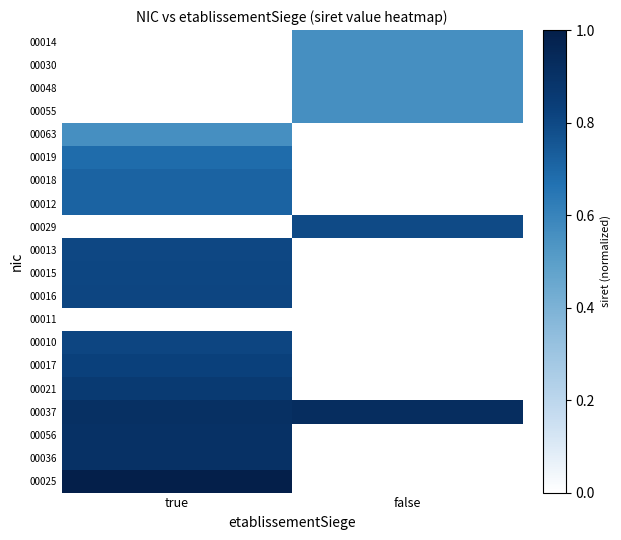

Reading right to left, transcribe all the data shown in this chart.

00014: false=0.6	true=0.0
00030: false=0.6	true=0.0
00048: false=0.6	true=0.0
00055: false=0.6	true=0.0
00063: false=0.0	true=0.6
00019: false=0.0	true=0.7
00018: false=0.0	true=0.7
00012: false=0.0	true=0.7
00029: false=0.8	true=0.0
00013: false=0.0	true=0.8
00015: false=0.0	true=0.8
00016: false=0.0	true=0.8
00011: false=0.0	true=0.0
00010: false=0.0	true=0.8
00017: false=0.0	true=0.8
00021: false=0.0	true=0.9
00037: false=0.9	true=0.9
00056: false=0.0	true=0.9
00036: false=0.0	true=0.9
00025: false=0.0	true=1.0